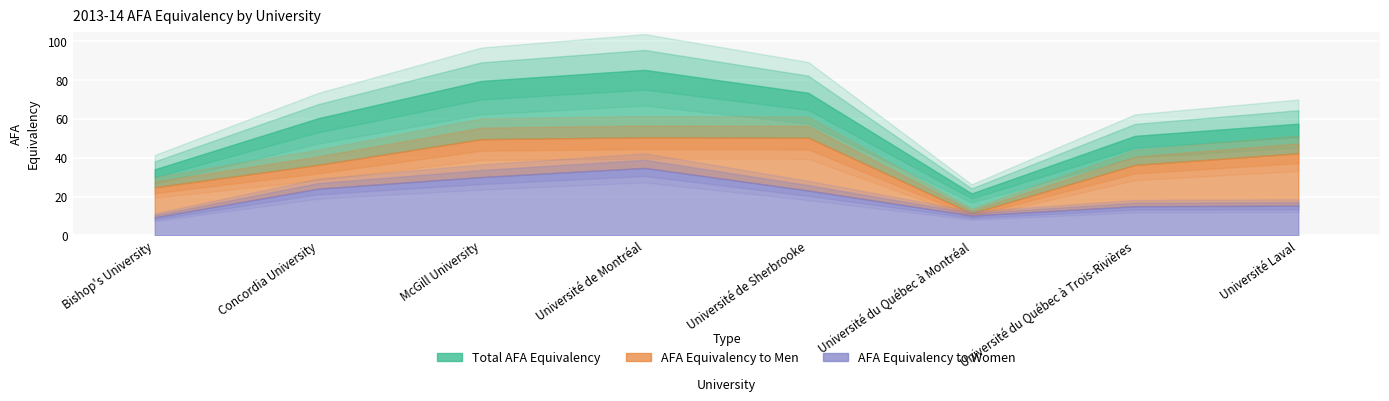

True or false: AFA Equivalency to Men has more than 2 points higher than both neighbors.

False